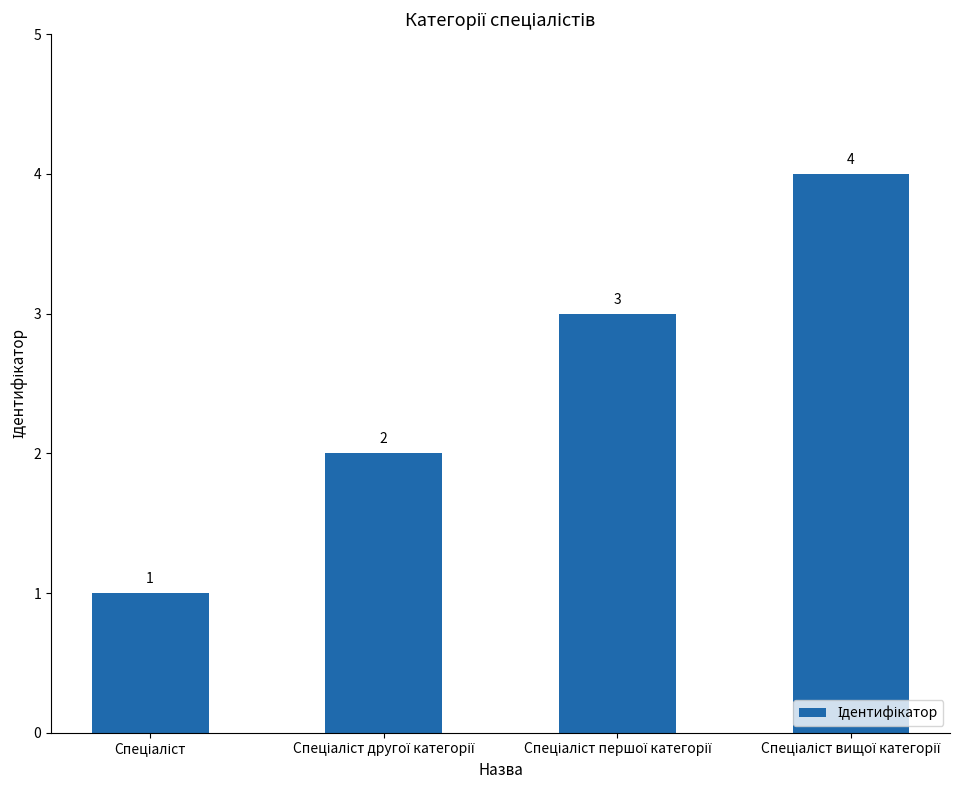

What is the maximum value shown in the chart?

4